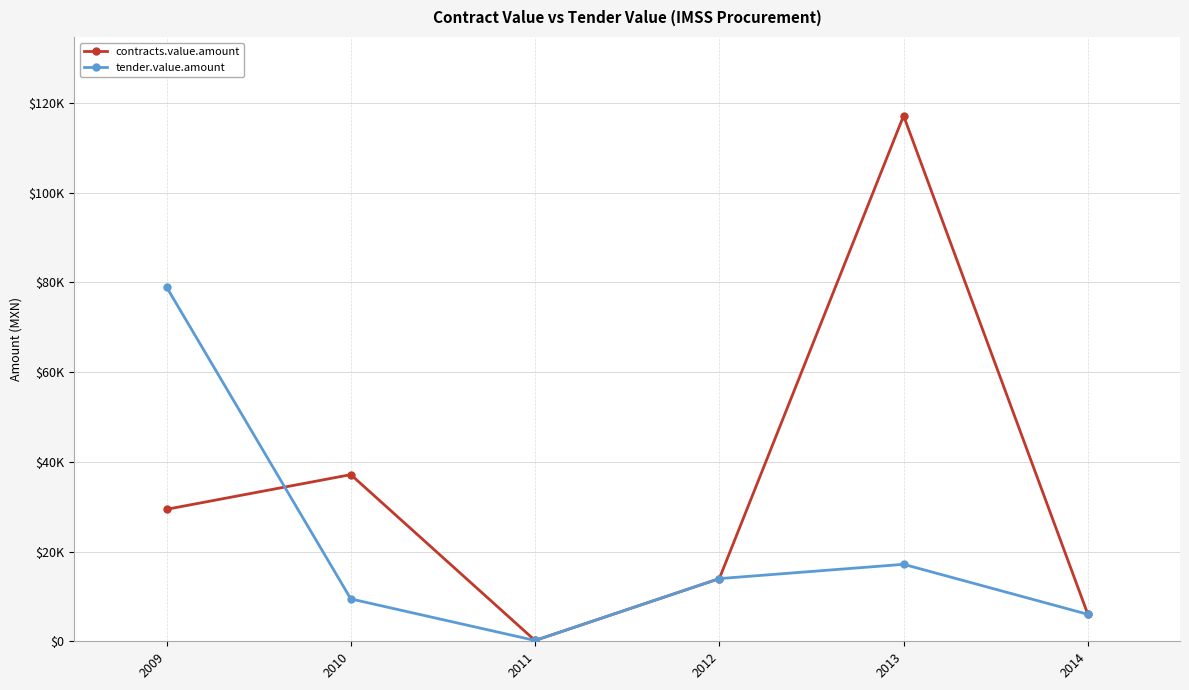

Between which two adjacent categories do contracts.value.amount and tender.value.amount first intersect?

2009 and 2010